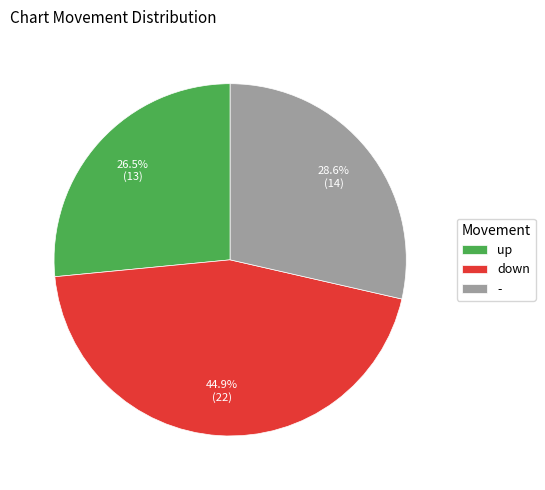

The - slice represents 29% of the pie. True or false?

True